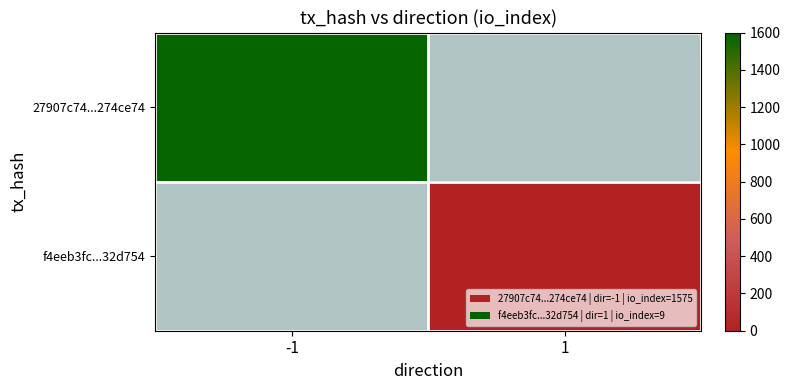

List the series in order of their overall mean, highest first.

27907c74...274ce74, f4eeb3fc...32d754